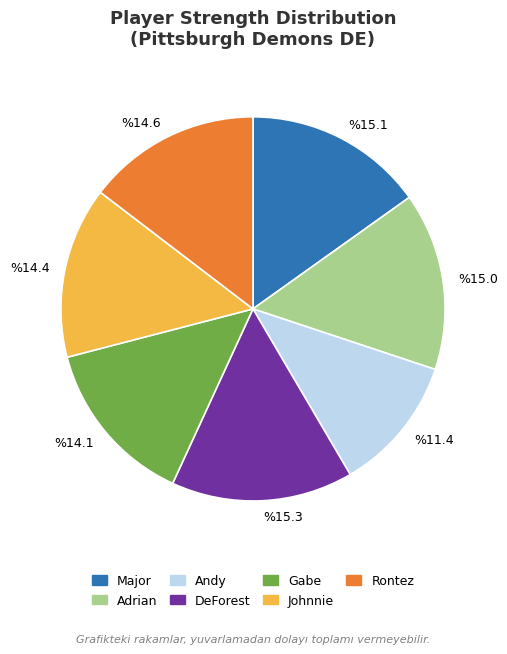

True or false: %15.0 accounts for 26% of the total.

False